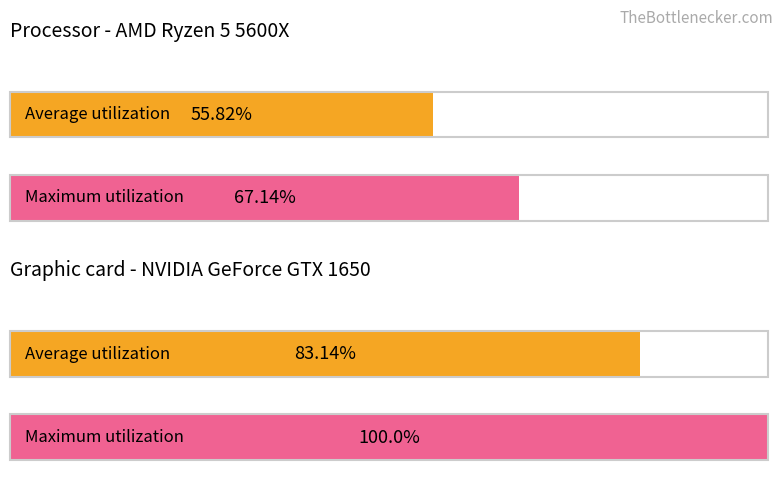

How many bars are there in each group?

2